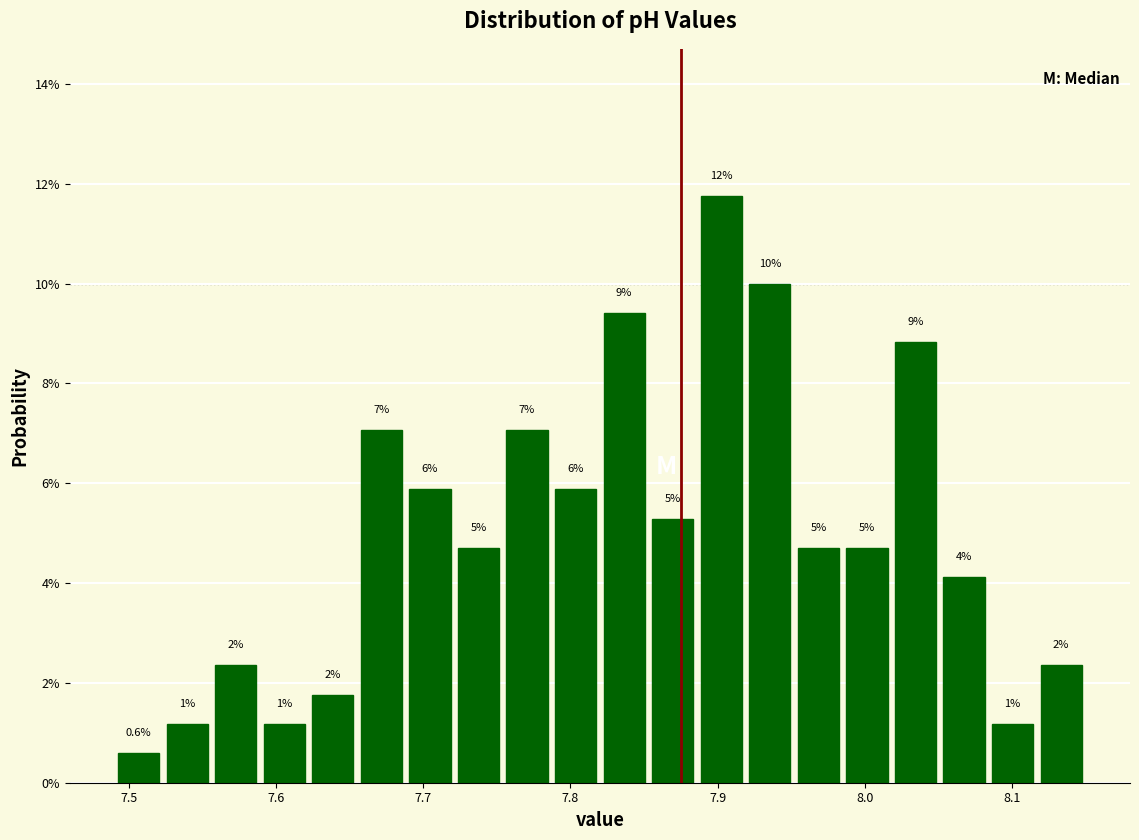

Around what value on the x-axis is the tallest bar? Give the approximate position of its centre, as read against the axis.

7.90